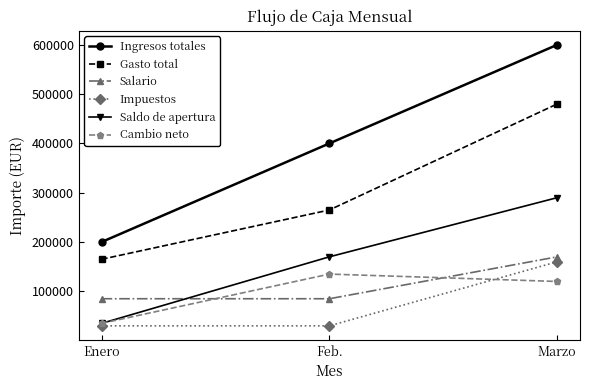

Reading left to right, transcribe all the data shown in this chart.

Ingresos totales: 200000	400000	600000
Gasto total: 165000	265000	480000
Salario: 85000	85000	170000
Impuestos: 30000	30000	160000
Saldo de apertura: 35000	170000	290000
Cambio neto: 35000	135000	120000